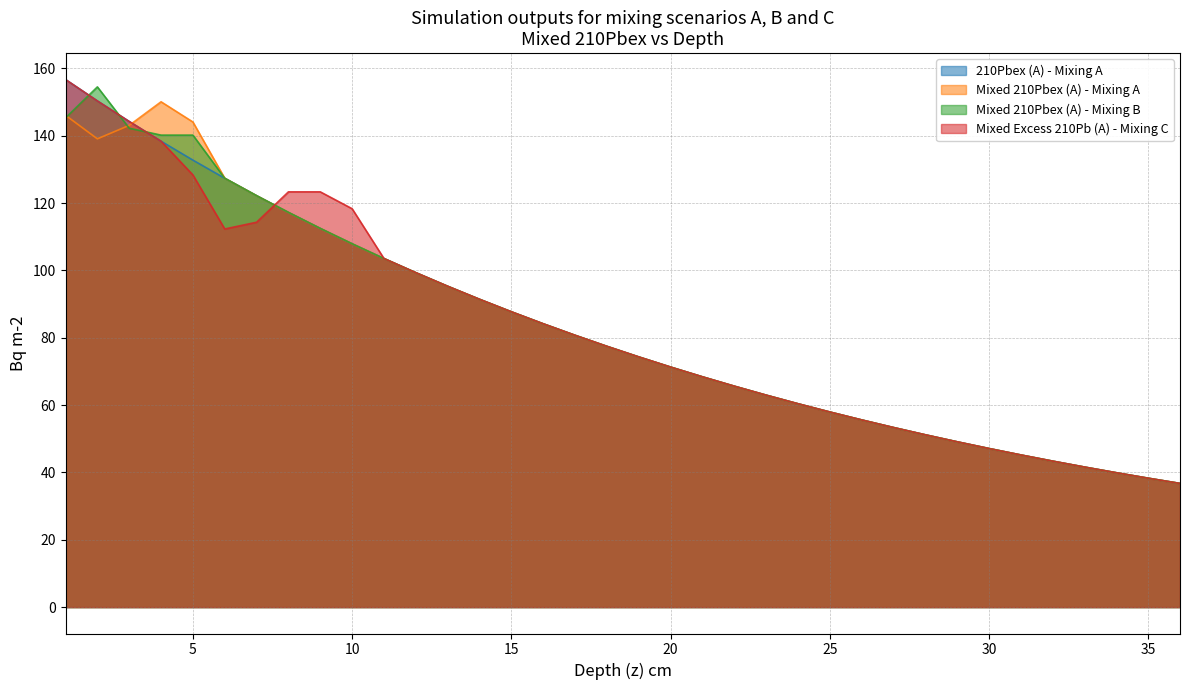

At which category does the chart reach its minimum across all series?

36